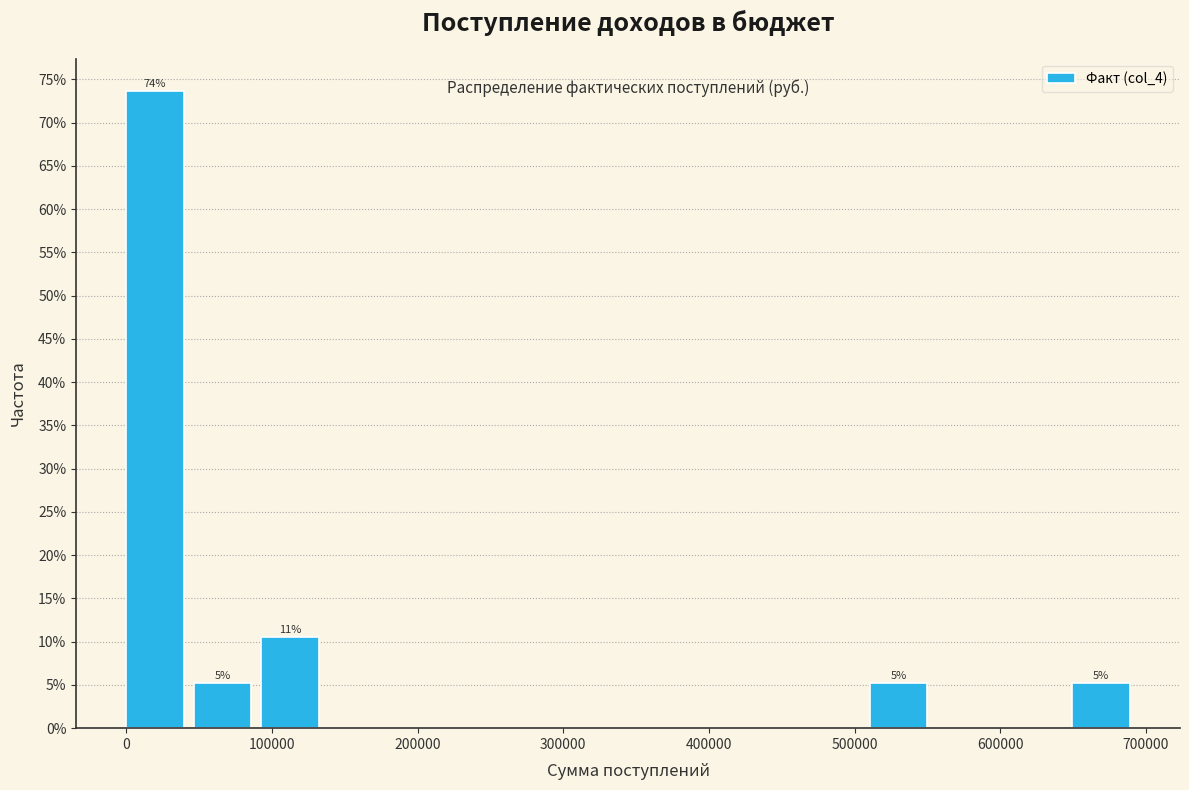

Over which range of the x-axis is the bar tallest?

0 to 50000